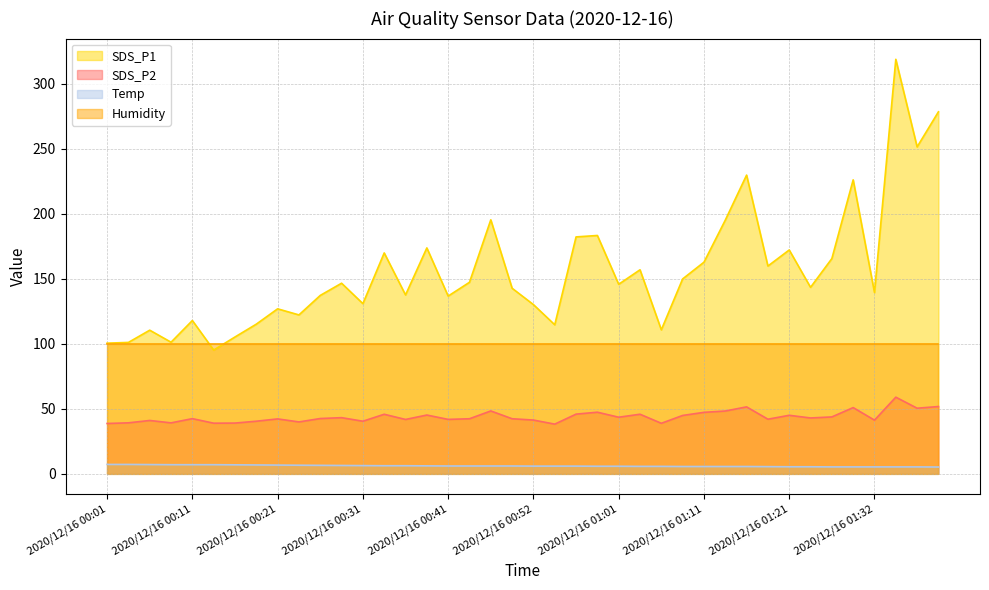

Rank the series by their maximum value, from lowest to highest.

Temp, SDS_P2, Humidity, SDS_P1